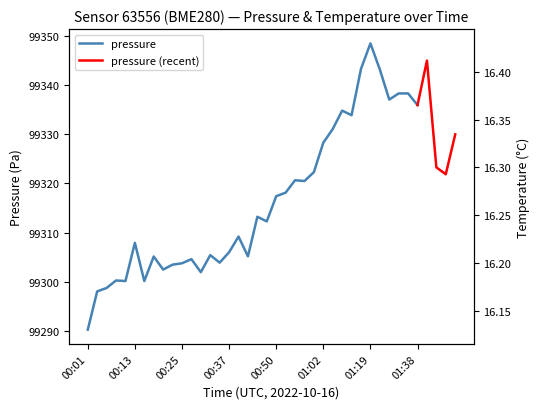

At which label does pressure reach its peak?

01:19